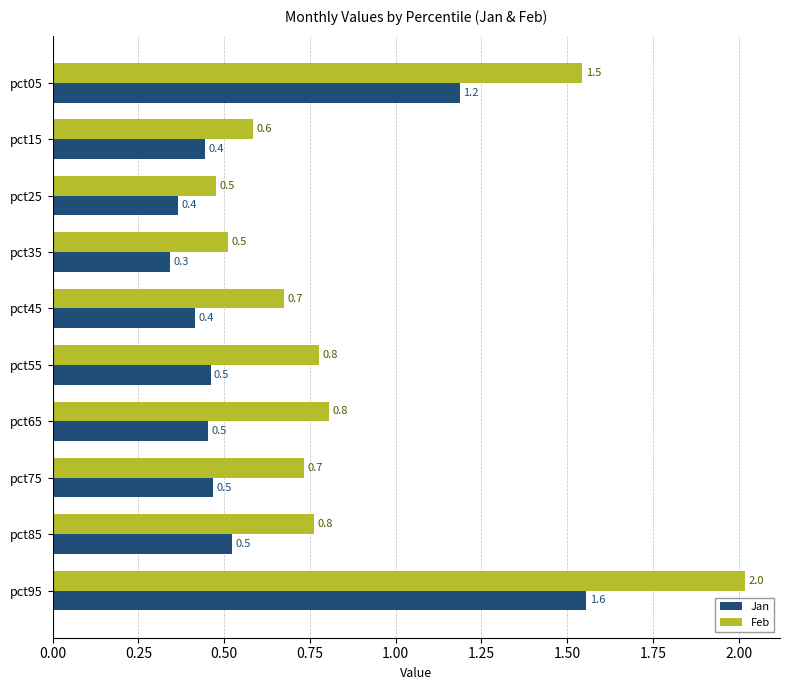

Which series has the widest spread of values?

Feb